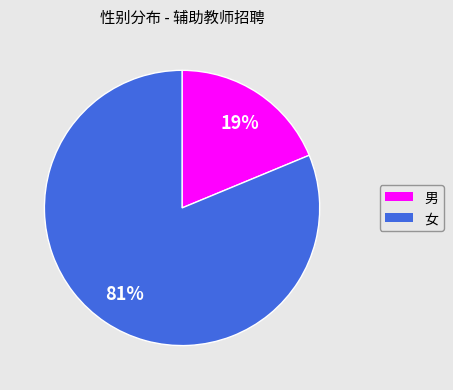

Between 男 and 女, which is larger?

女